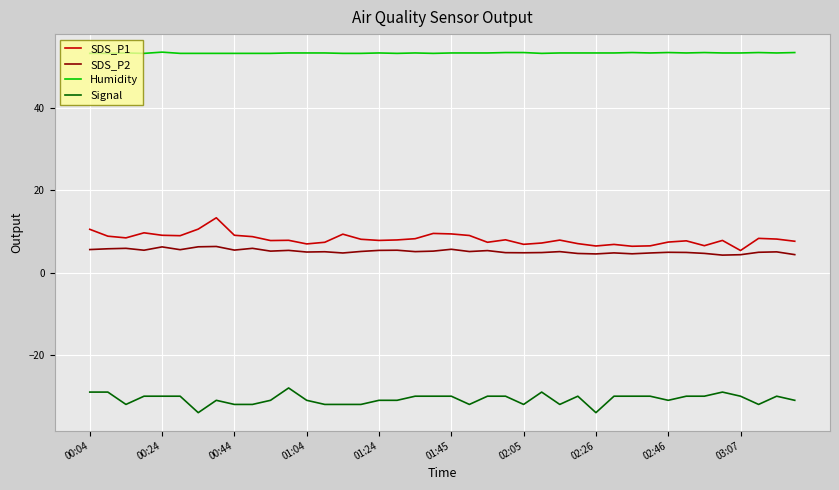

What is the smallest value displayed?

-34.0